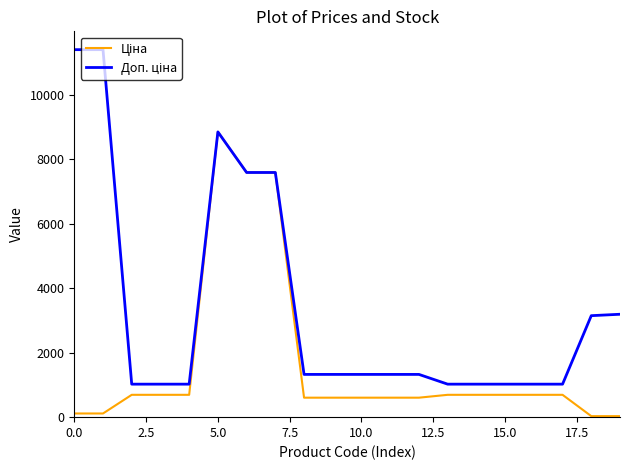

At how many categories does at least one series exceed 1966?

7